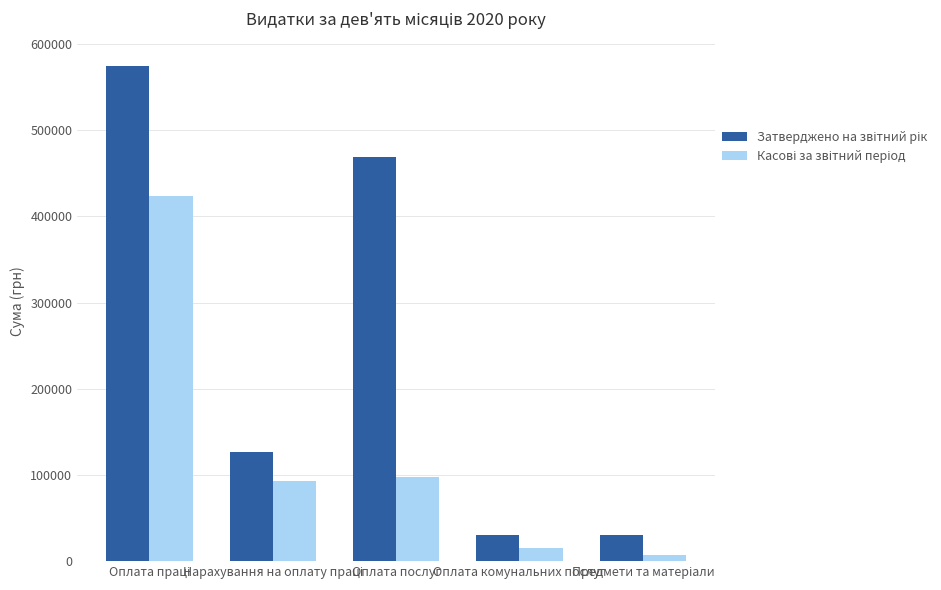

What is the total value across all series at Оплата комунальних послуг?

45452.4